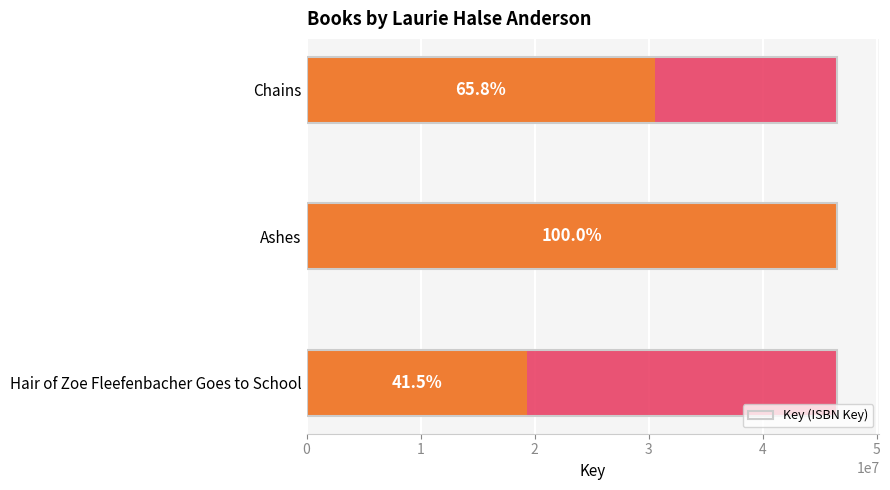

What is the sum of the values at 0 and 2?

49903486